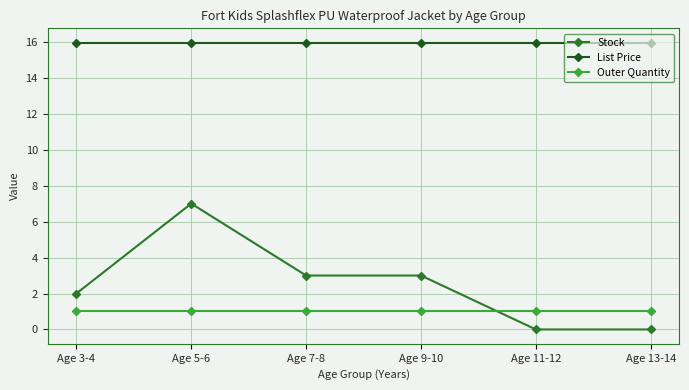

How many values in the Stock series are below 3?

3